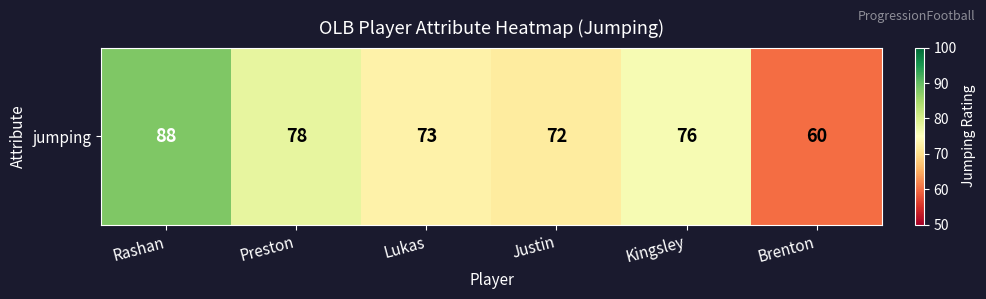

What is the change in value from Preston to Kingsley?

-2